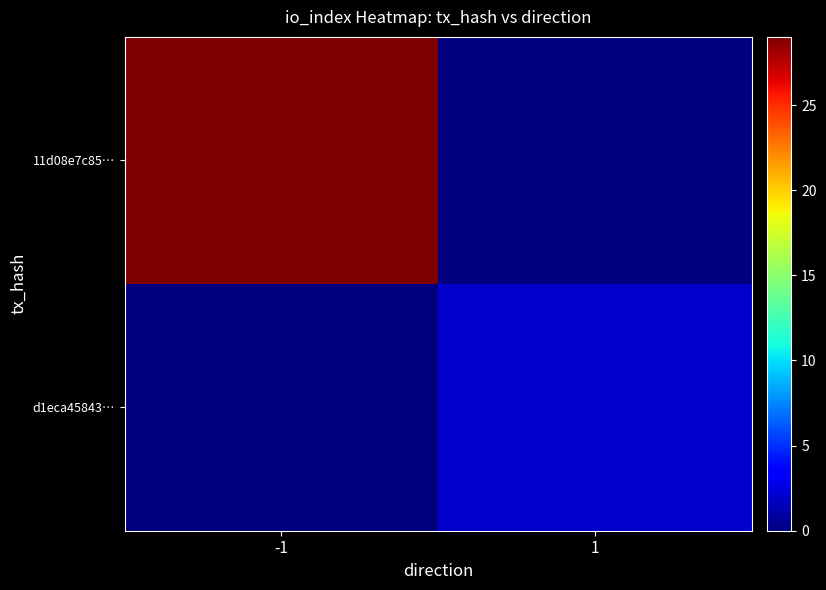

Which series has the widest spread of values?

11d08e7c85…